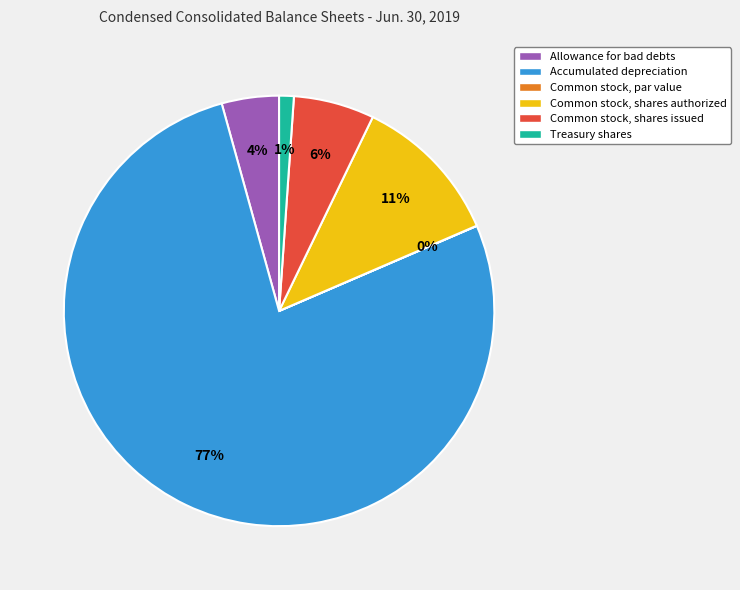

Combined, do Common stock, shares authorized and Allowance for bad debts account for over 50%?

No